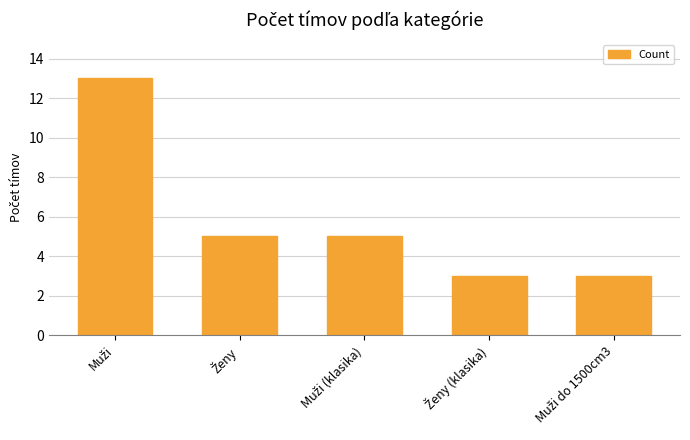

What is the average value?

6